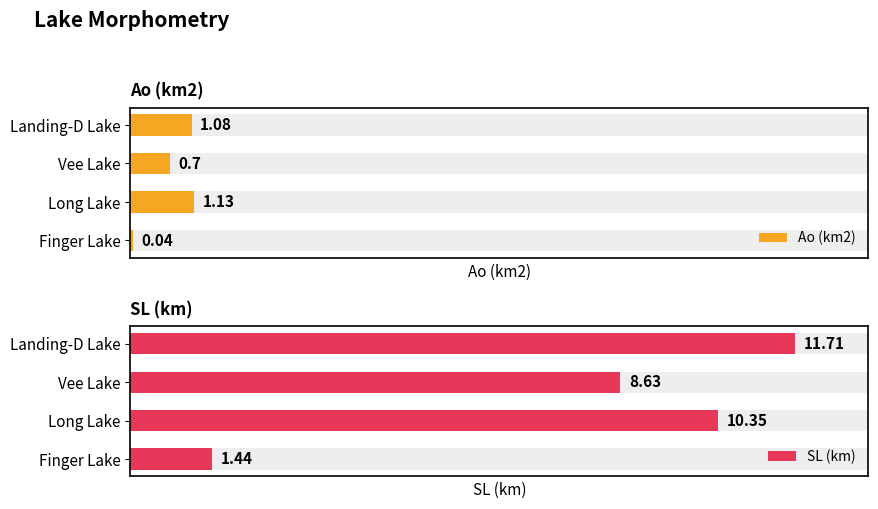

What is the average value of the Ao (km2) series?

0.7